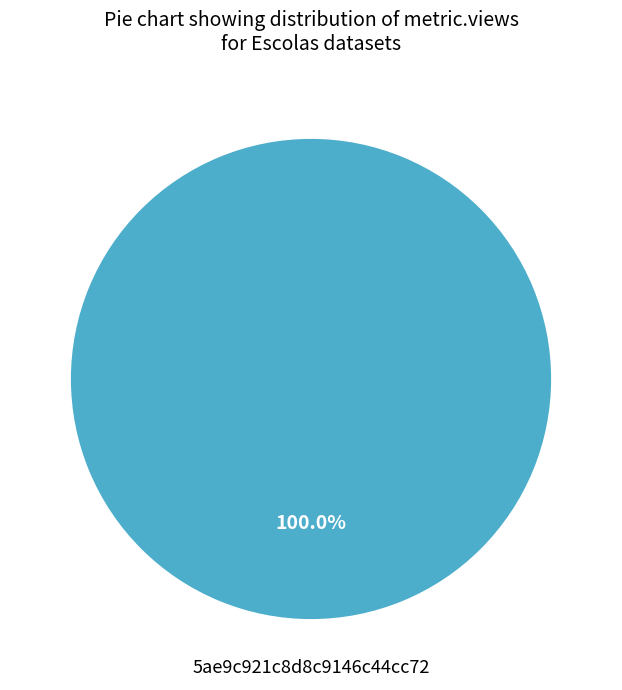

Is there any slice that represents more than half of the pie?

Yes